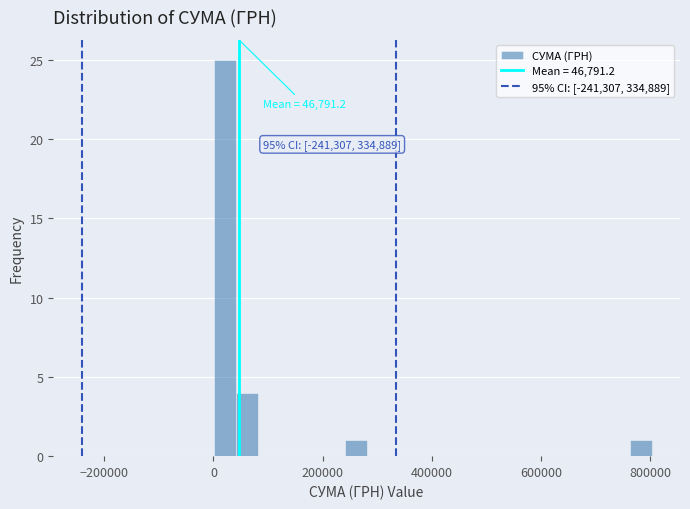

Read against the x-axis, roughly where is the centre of the tallest bar?

20000